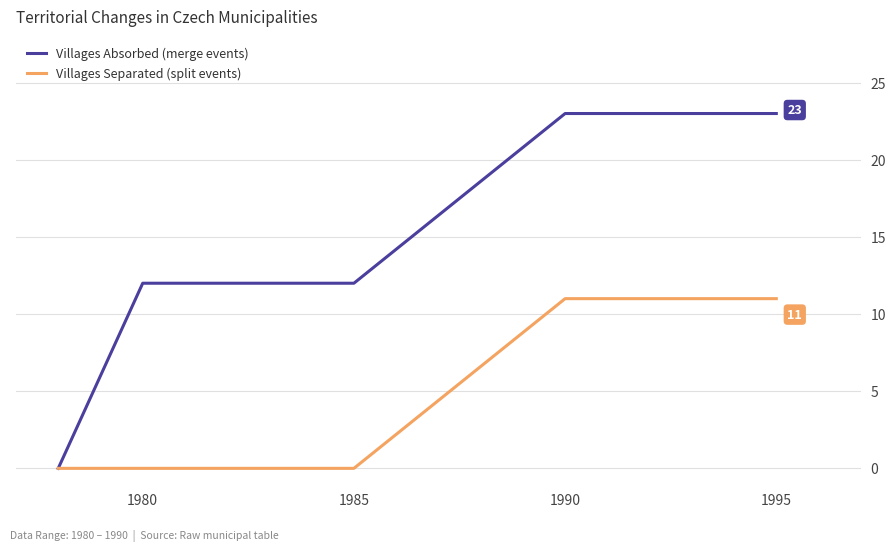

What is the maximum value shown in the chart?

23